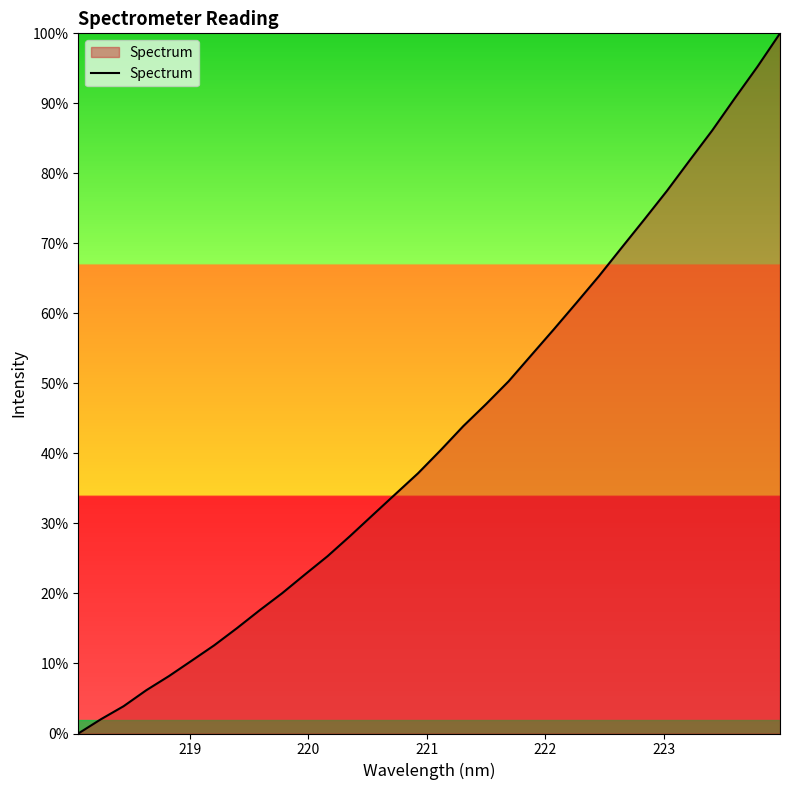

Reading right to left, list all the values displayed in this chart.

100.0	95.2	90.7	86.1	81.8	77.5	73.4	69.4	65.4	61.5	57.7	54.0	50.3	47.0	43.9	40.5	37.2	34.2	31.2	28.2	25.3	22.7	20.0	17.6	15.0	12.6	10.4	8.2	6.2	3.9	2.0	0.0